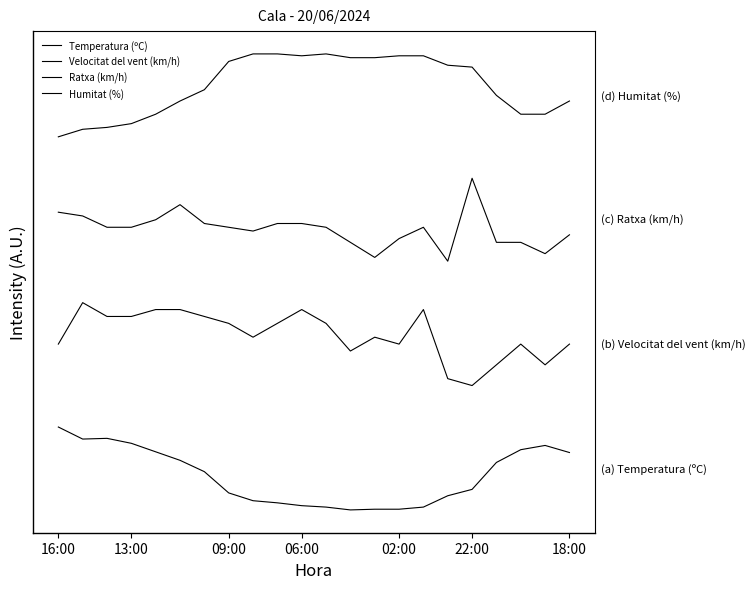

What is the difference between the maximum and minimum values in the Temperatura (ºC) series?

20.0